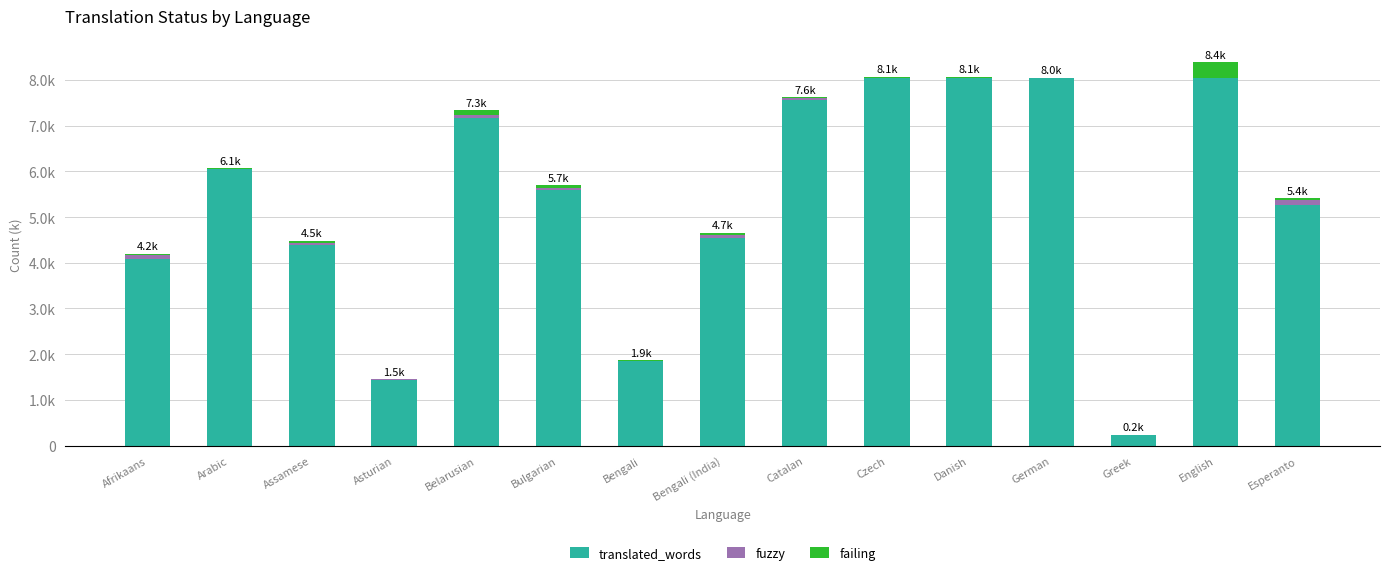

The value of failing at Afrikaans is 0.0. True or false?

True